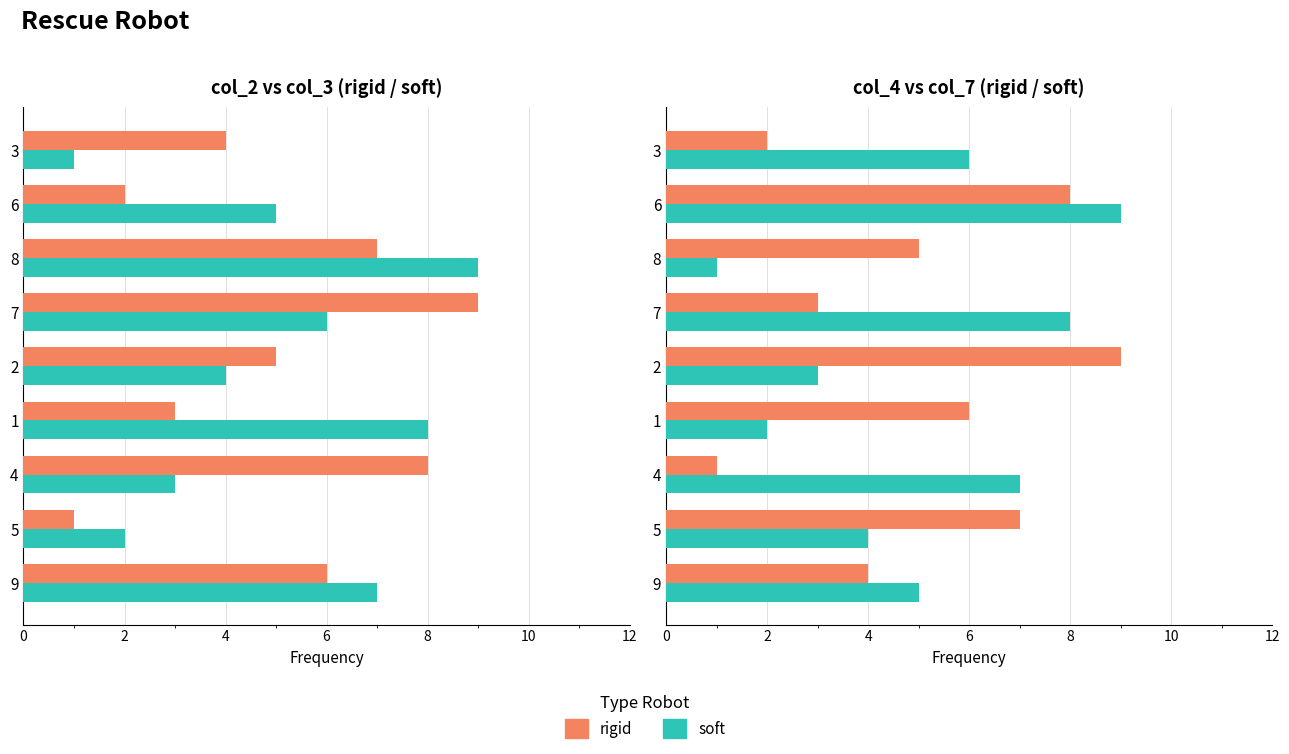

How many series are shown in this chart?

2